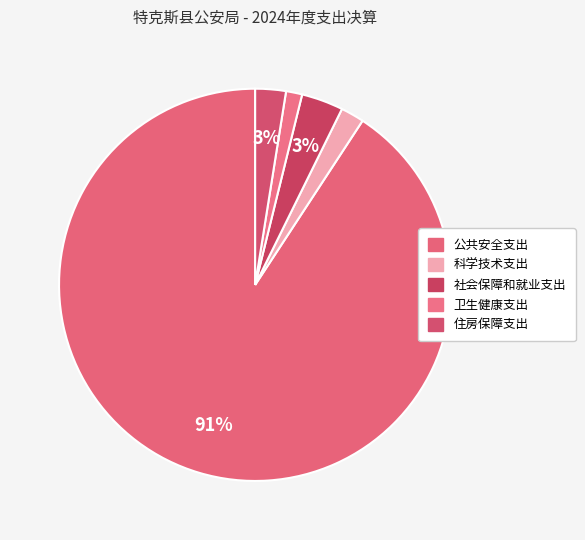

Is there a majority slice in this chart?

Yes